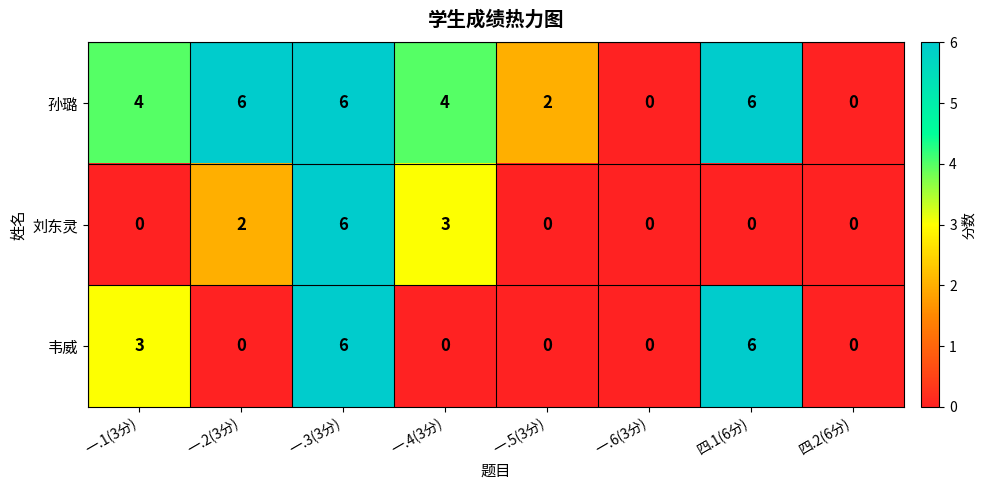

How many categories are shown in the chart?

8